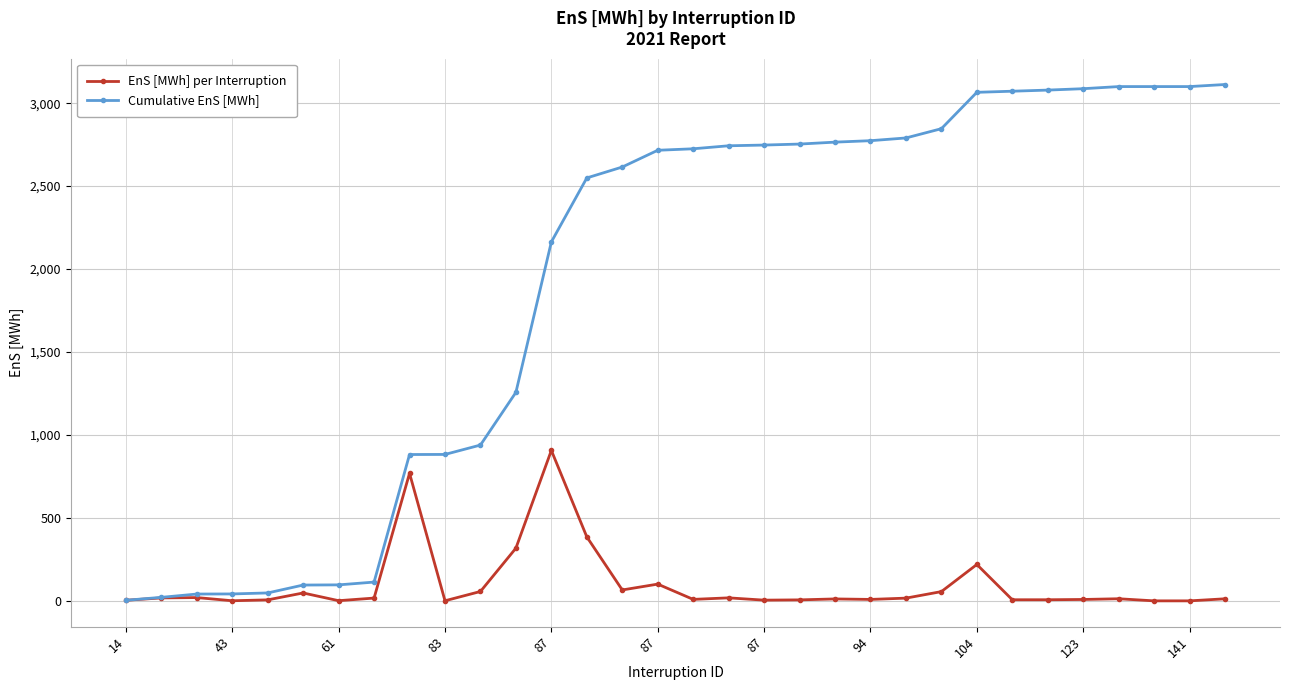

Which series has the largest total across all categories?

Cumulative EnS [MWh]